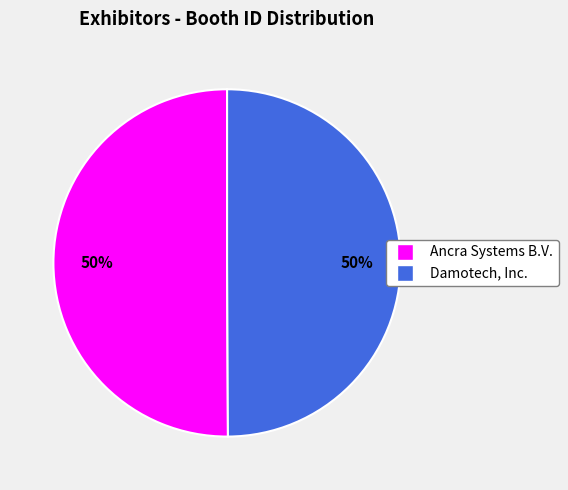

To the nearest percent, what portion does Damotech, Inc. represent?

50%